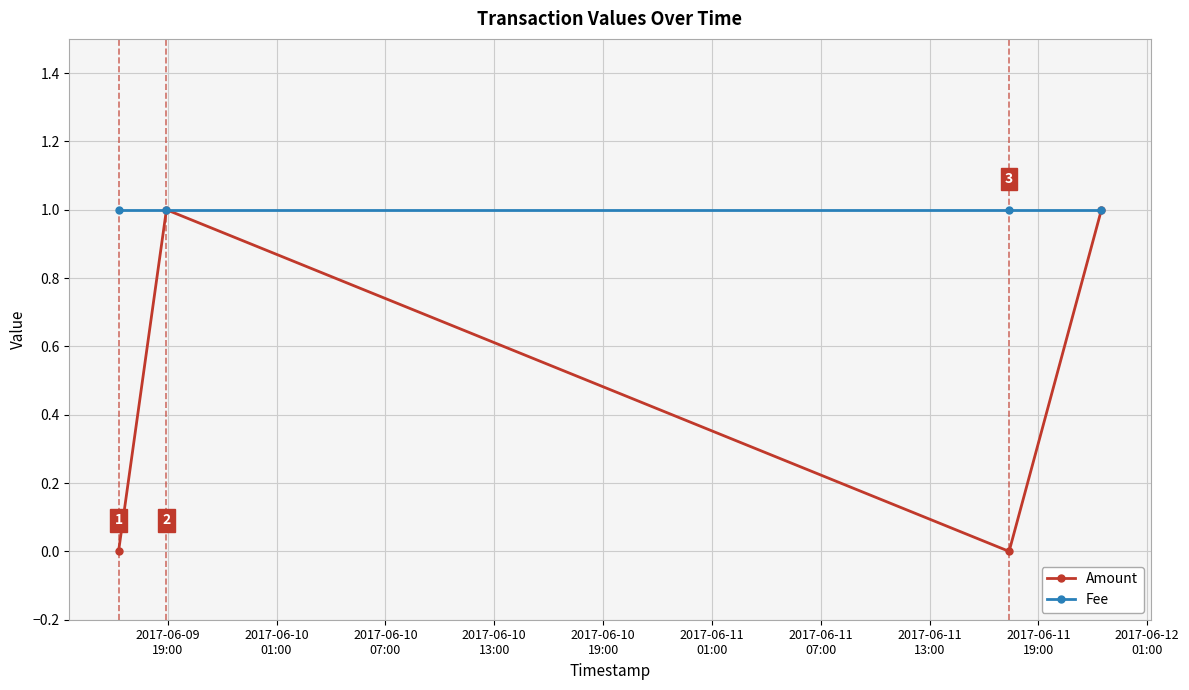

Reading right to left, what are all the values shown in this chart?

Amount: 1	0	1	0
Fee: 1	1	1	1